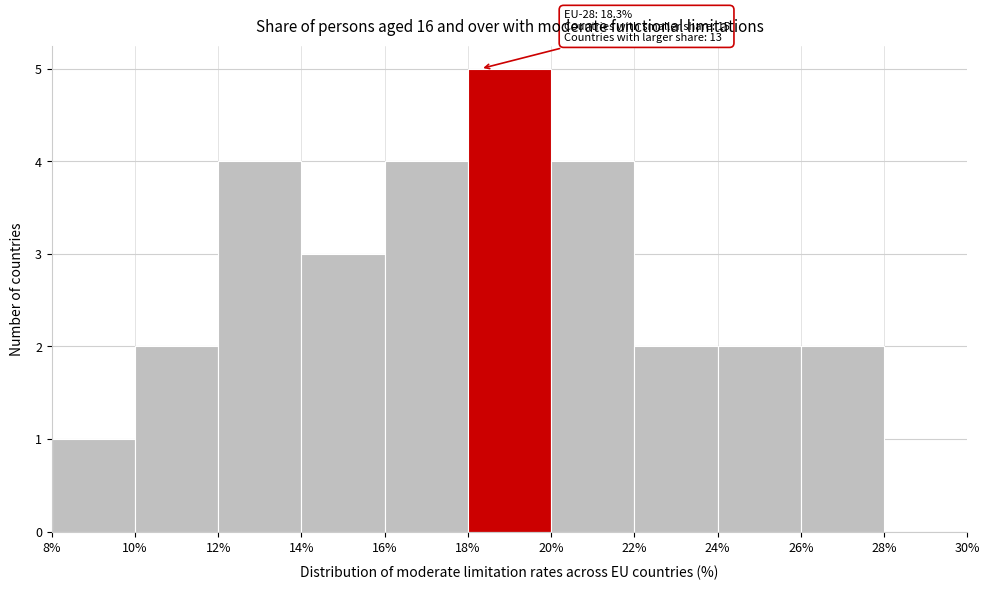

Which range on the x-axis has the tallest bar?

18% to 20%